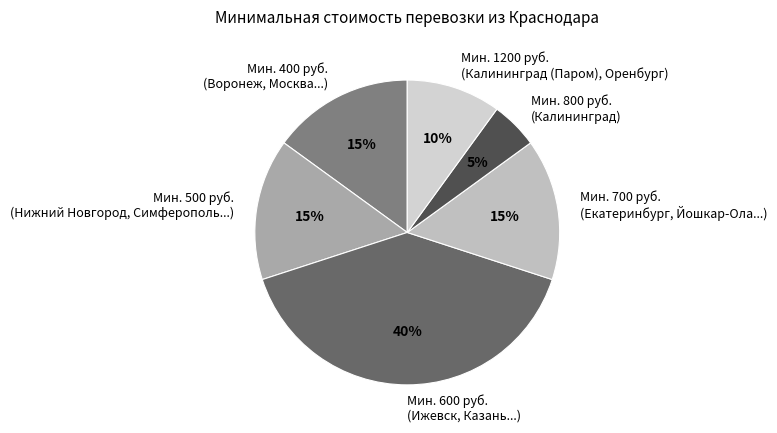

How many segments does this pie chart have?

6